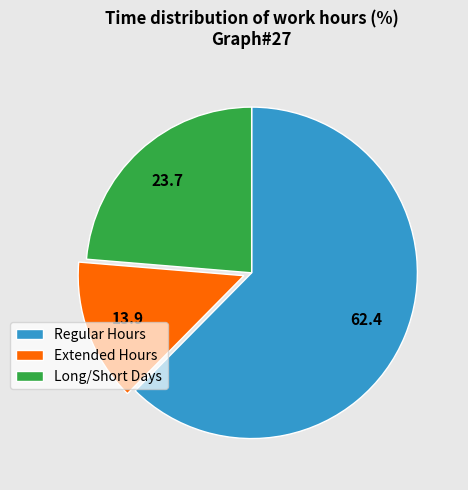

Which slice is the smallest?

Extended Hours